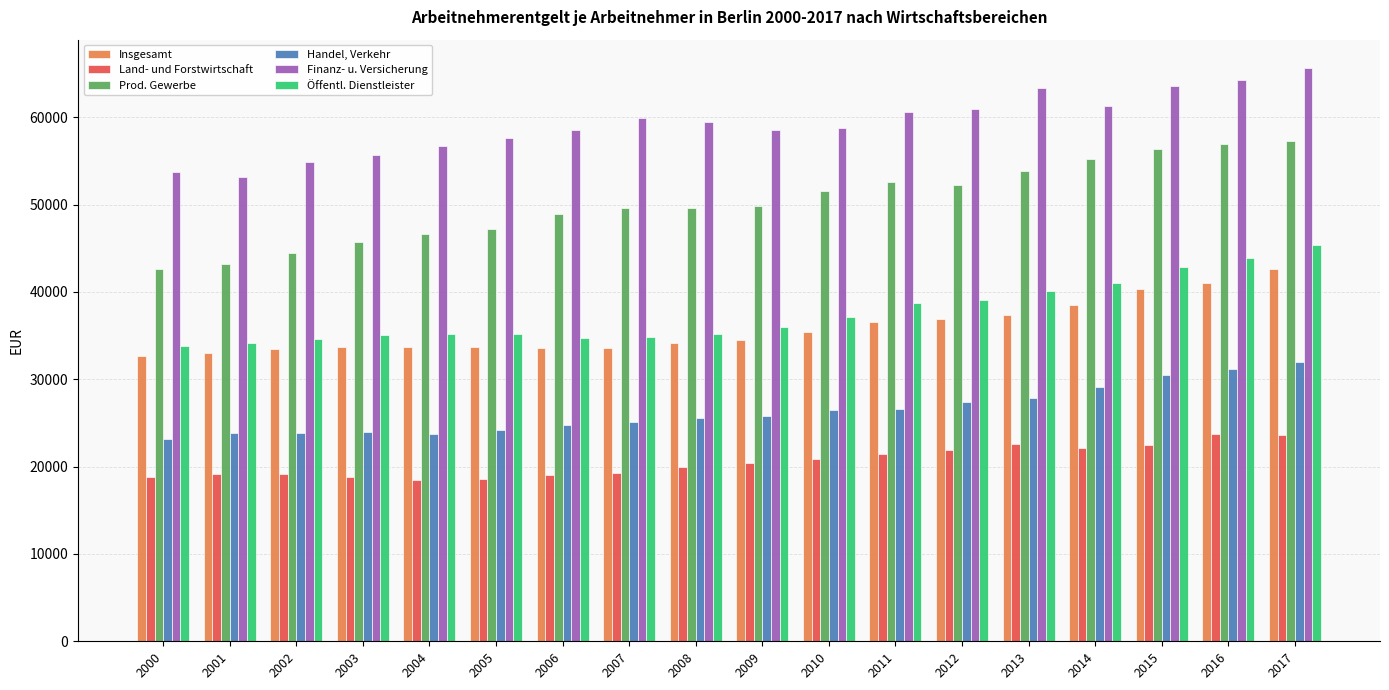

At how many categories does at least one series exceed 44165?

18